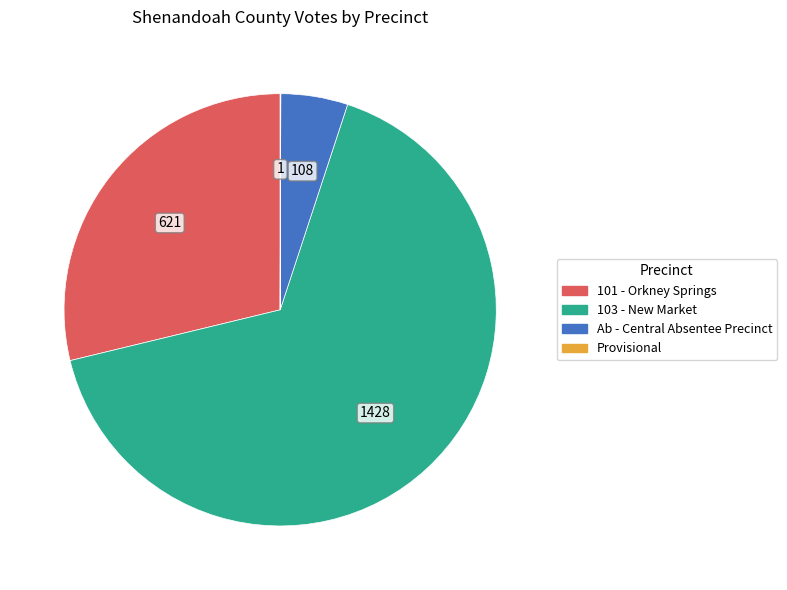

Does any single category account for the majority?

Yes